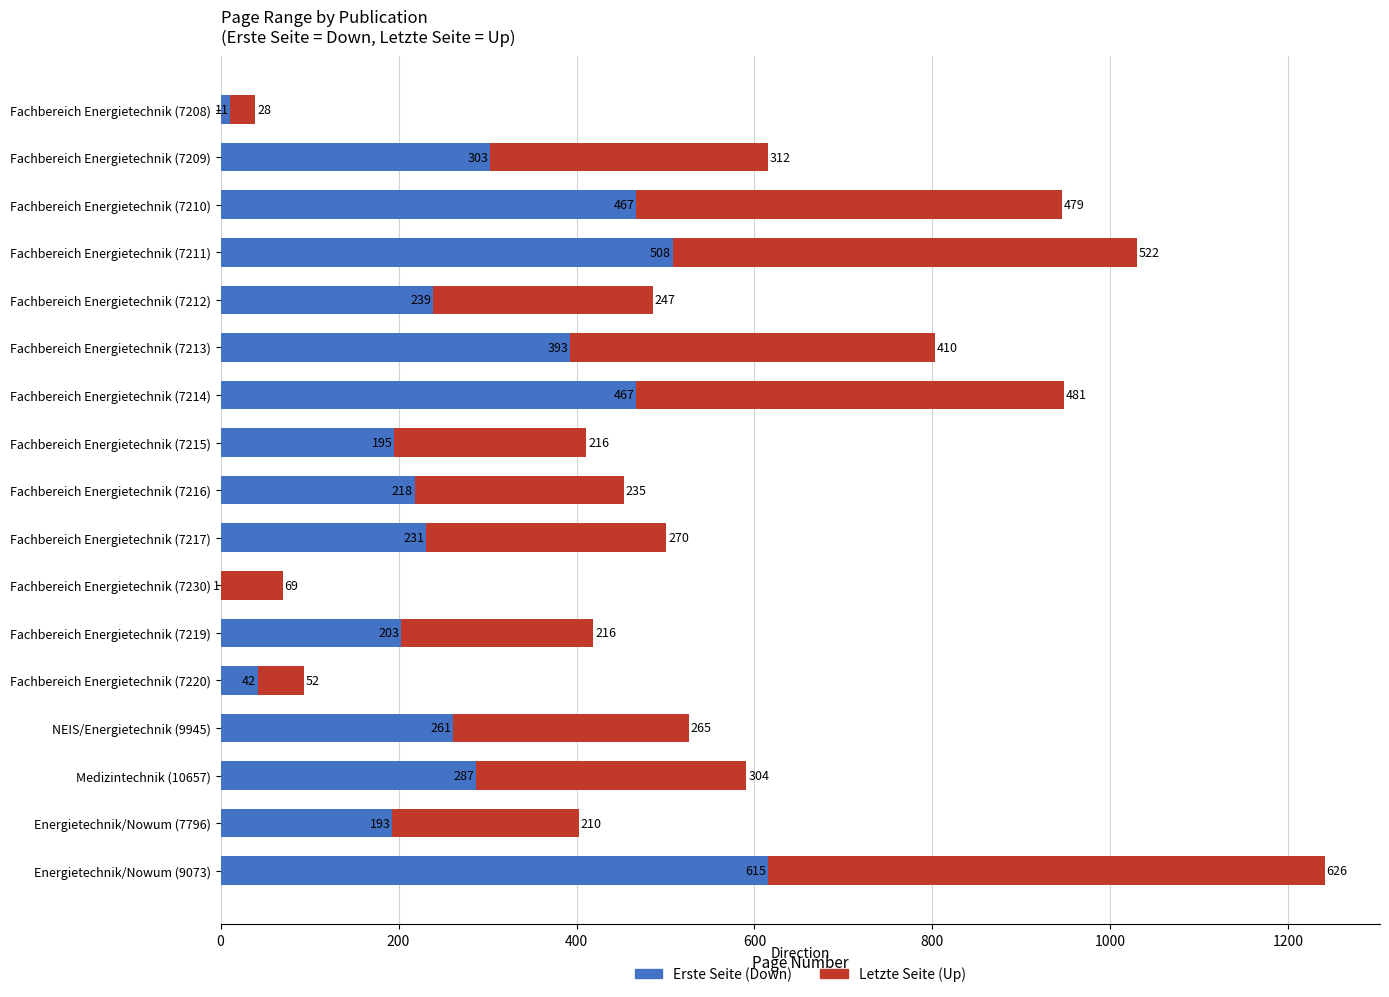

What is the total value across all series at Medizintechnik (10657)?

591